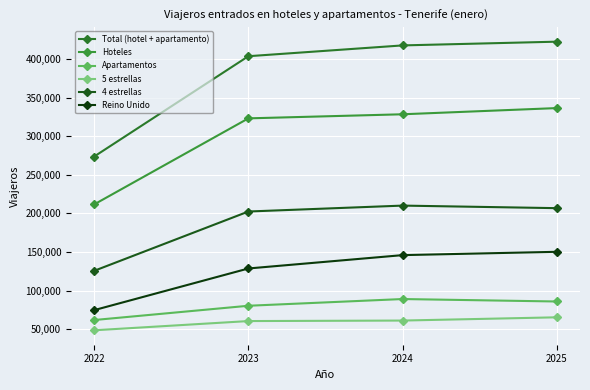

How many lines are shown in the chart?

6